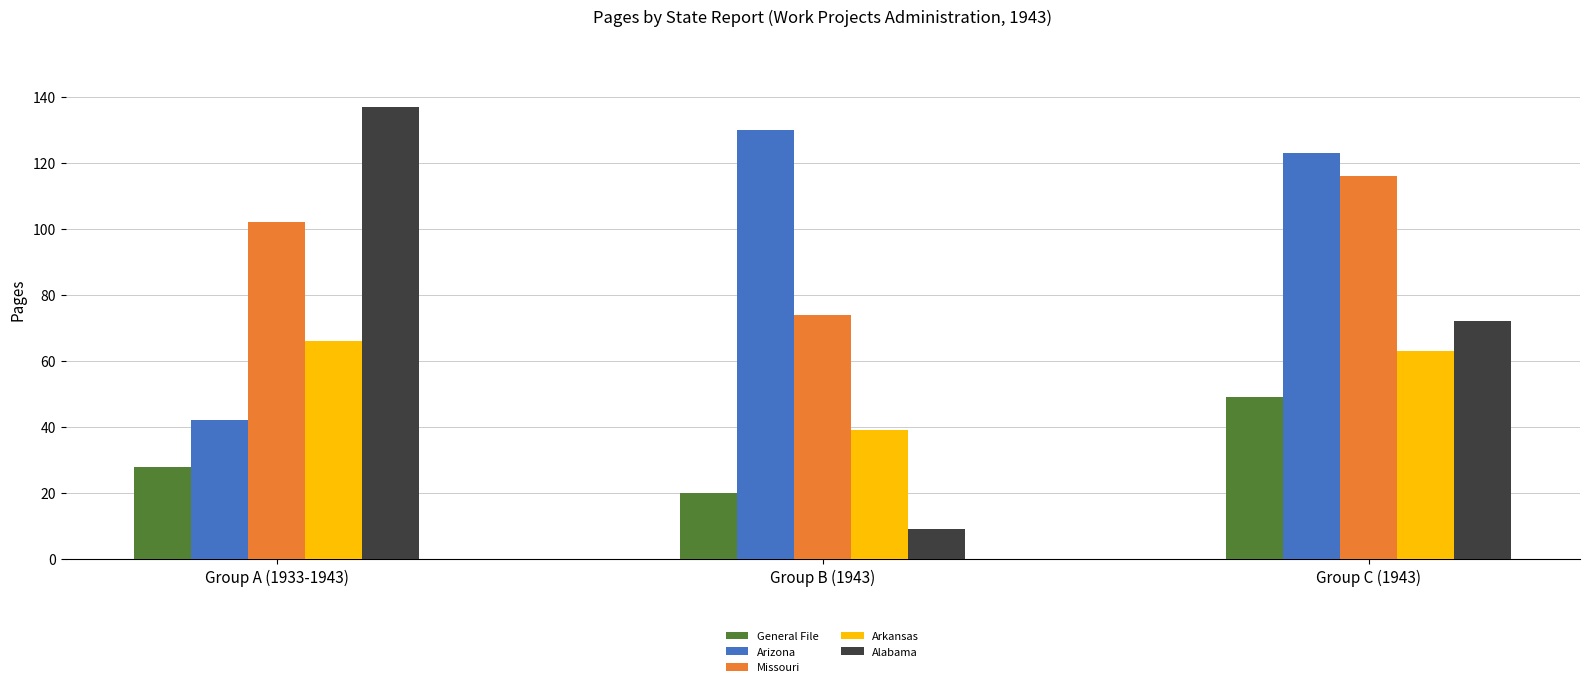

Which series changed the most between Group B (1943) and Group C (1943)?

Alabama